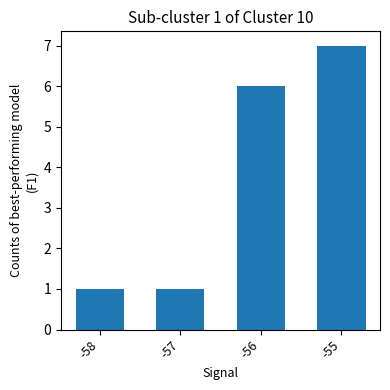

What is the value of the 4th bar from the left?

7